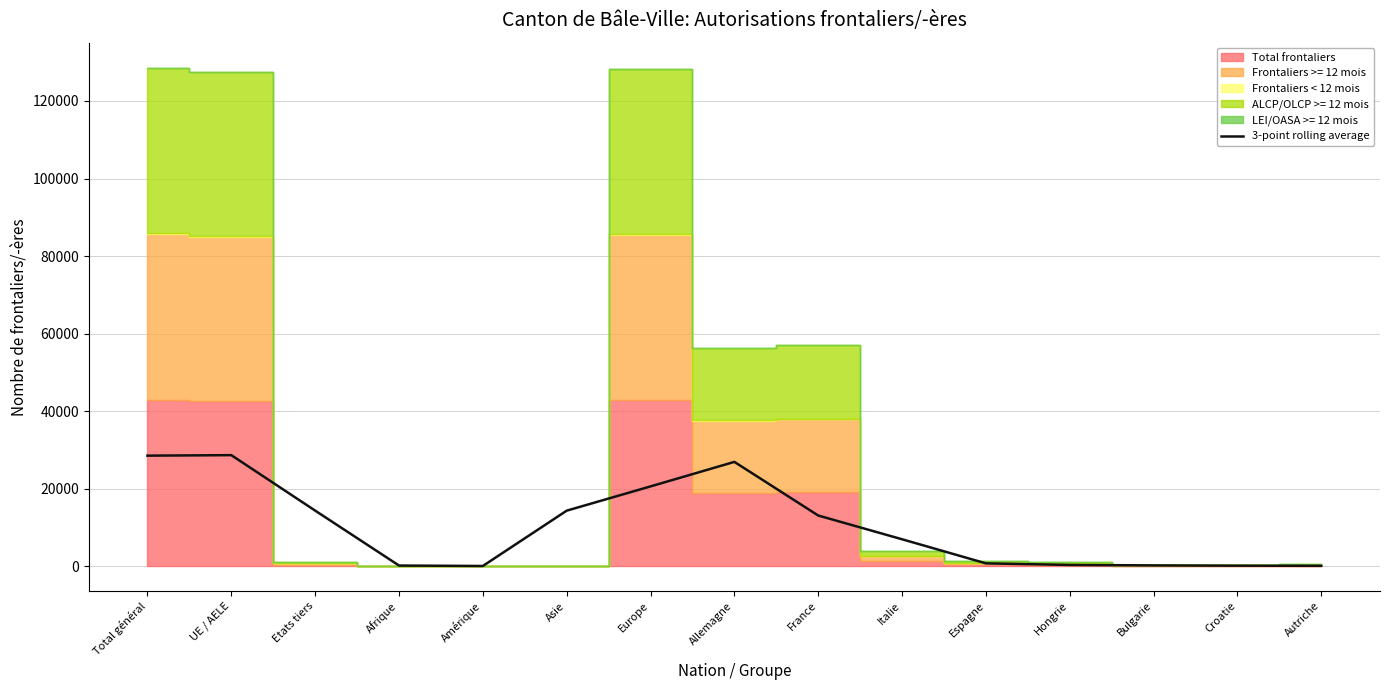

What is the maximum value for 3-point rolling average?

28630.7